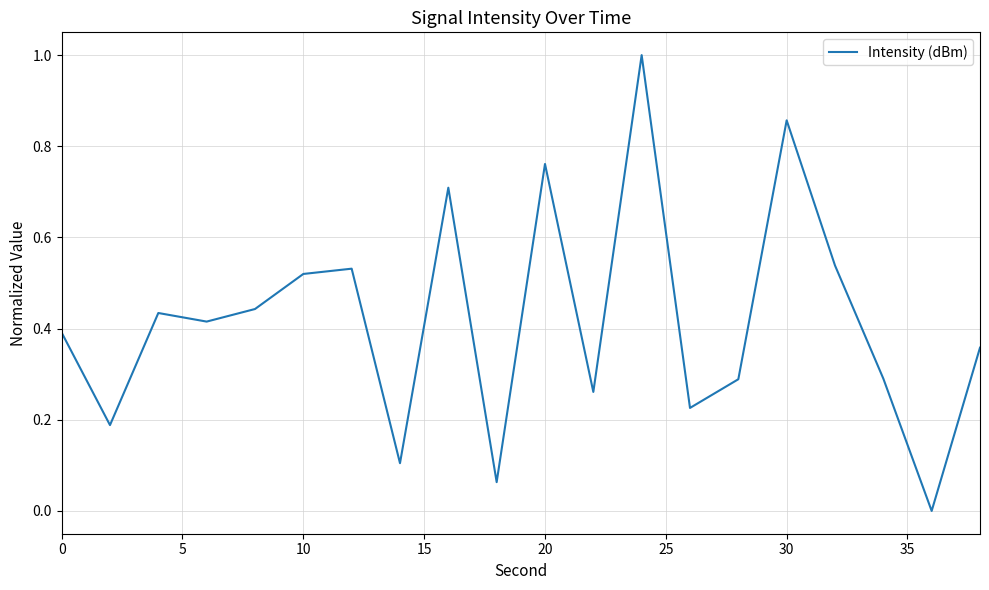

What is the greatest value displayed?

1.0